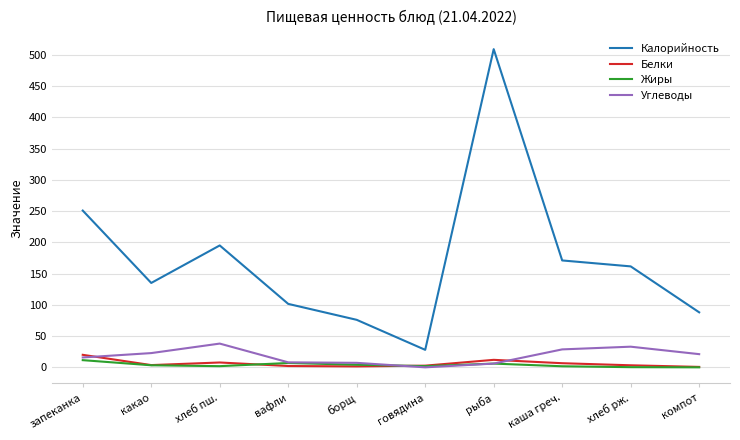

After their last crossing, which series has the higher values: Белки or Углеводы?

Углеводы